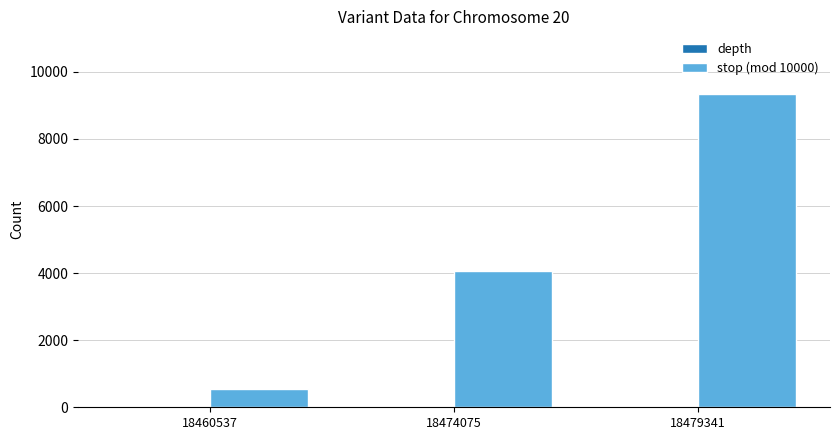

Which series has the largest range (max minus min)?

stop (mod 10000)